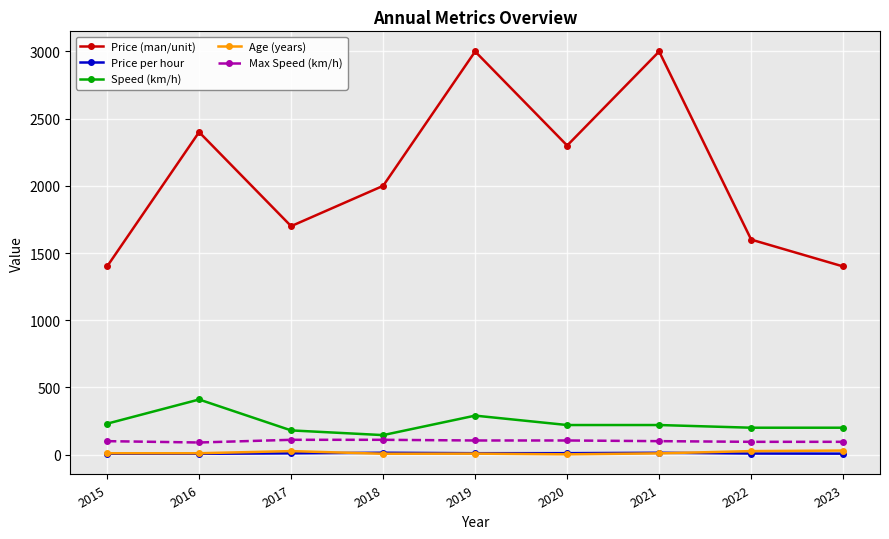

True or false: Age (years) has more than 0 points higher than both neighbors.

True